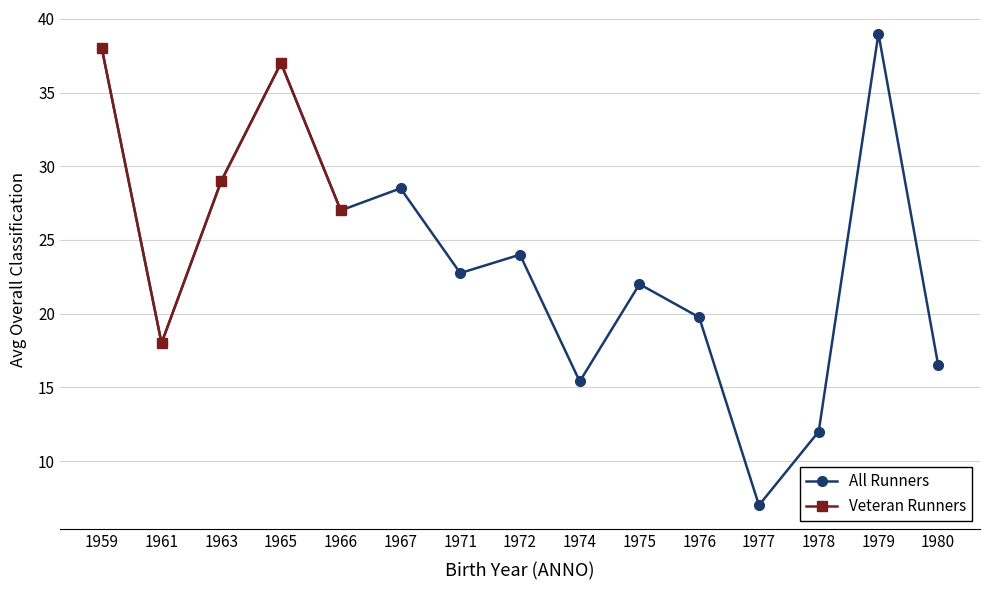

True or false: All Runners and Veteran Runners intersect in this chart.

False